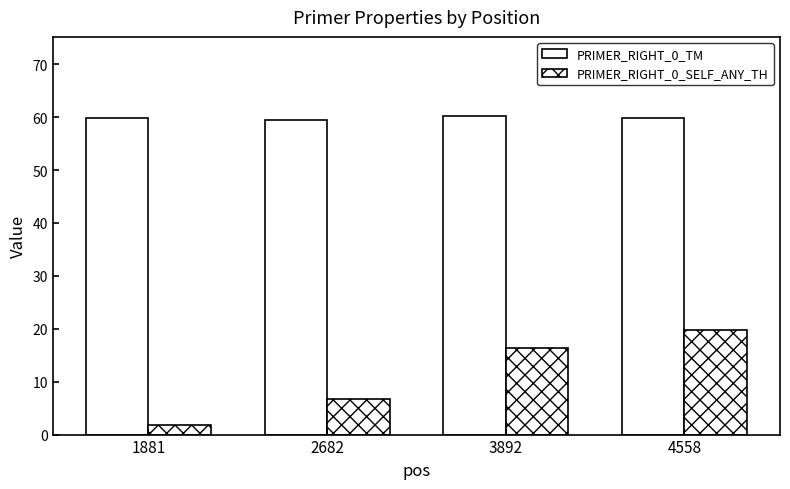

What is the total value across all series at 2682?

66.2